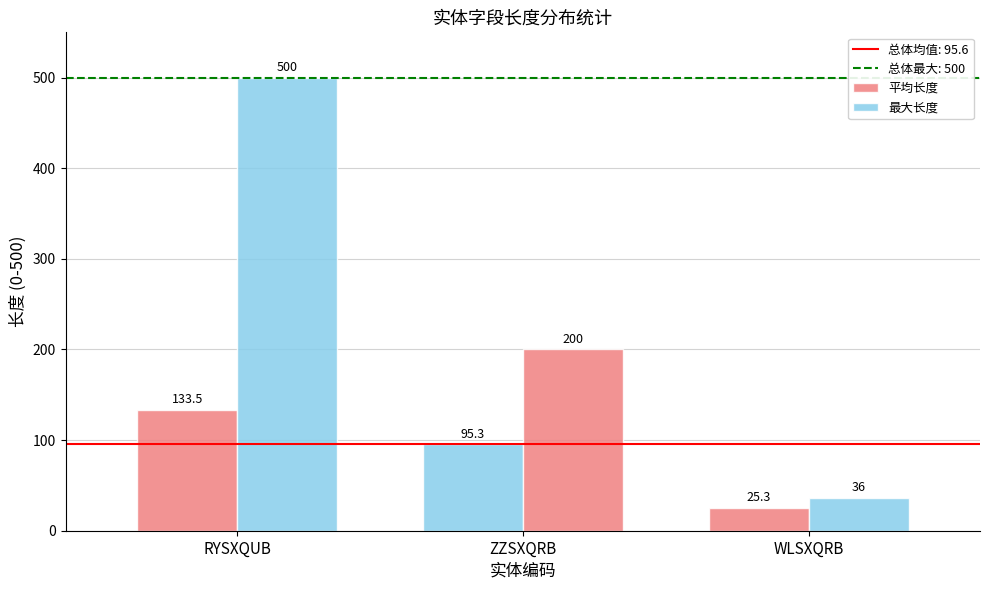

Between RYSXQUB and ZZSXQRB, which is larger?

RYSXQUB